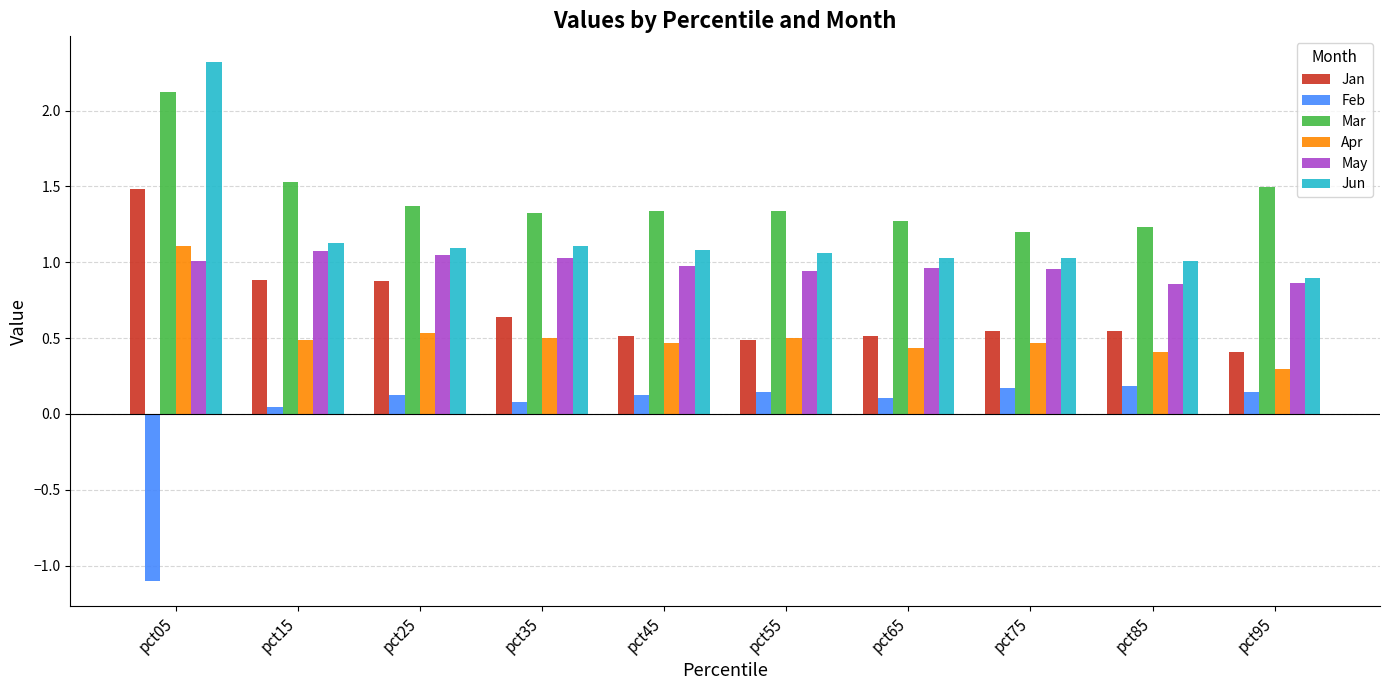

What are all the series names shown in the legend?

Jan, Feb, Mar, Apr, May, Jun